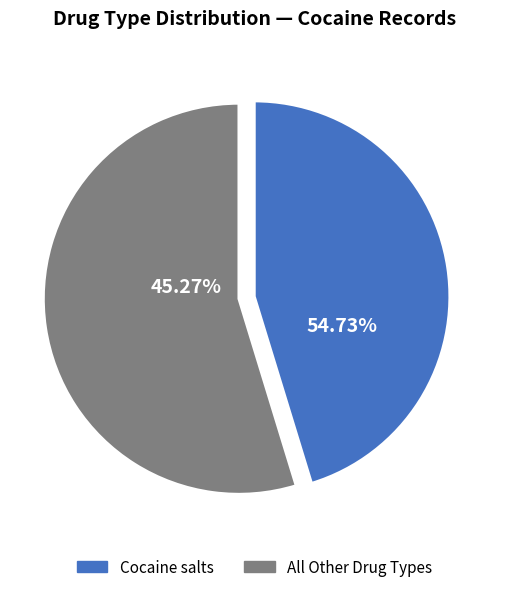

Which slice is the largest?

Cocaine salts